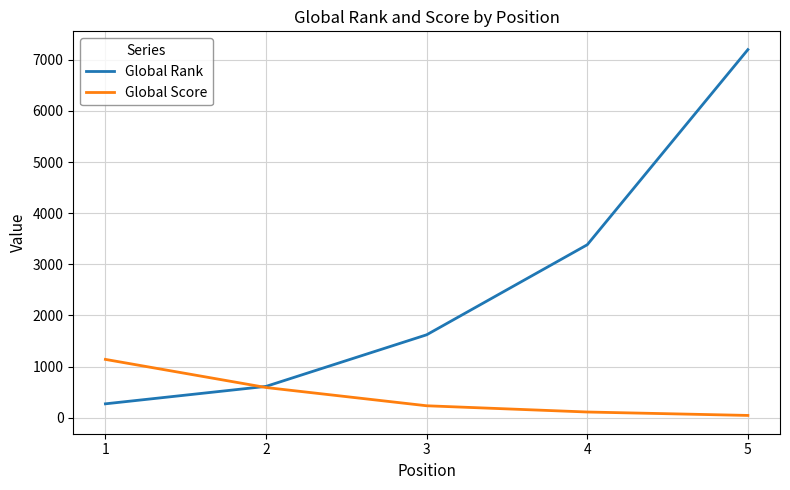

List the series in order of their overall mean, lowest first.

Global Score, Global Rank